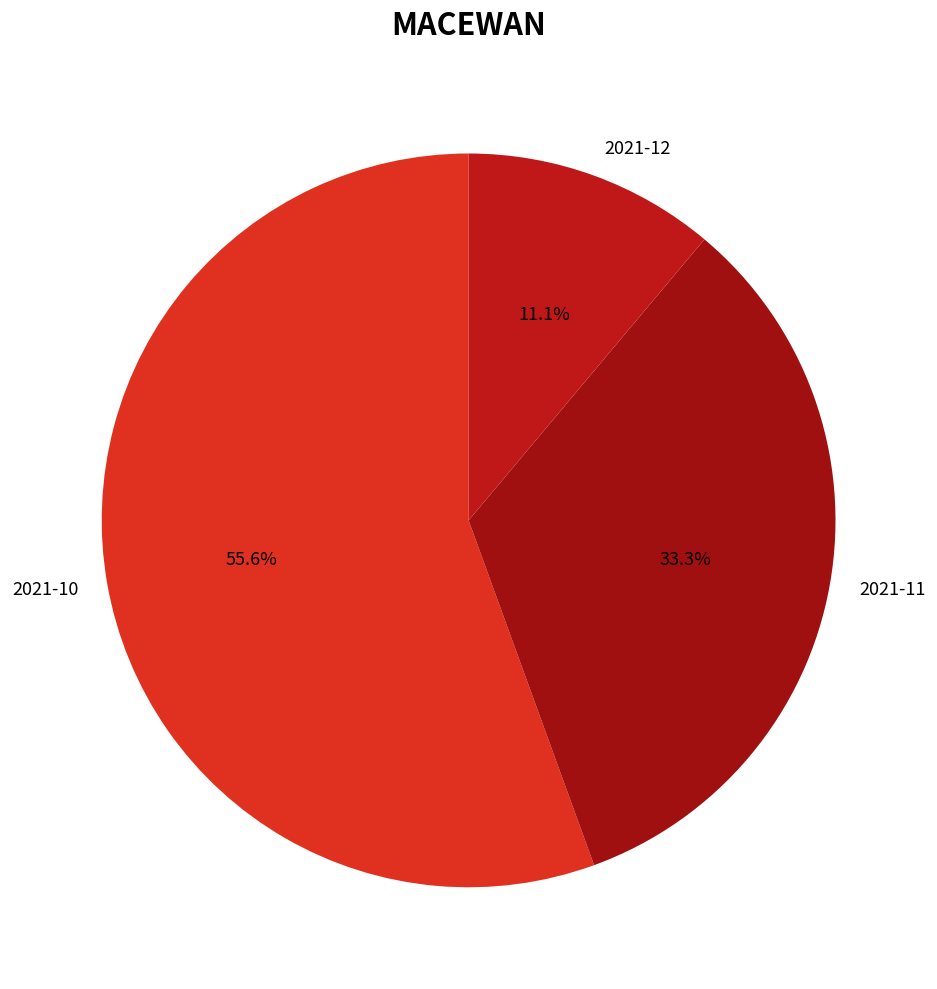

Count the number of slices in the pie.

3